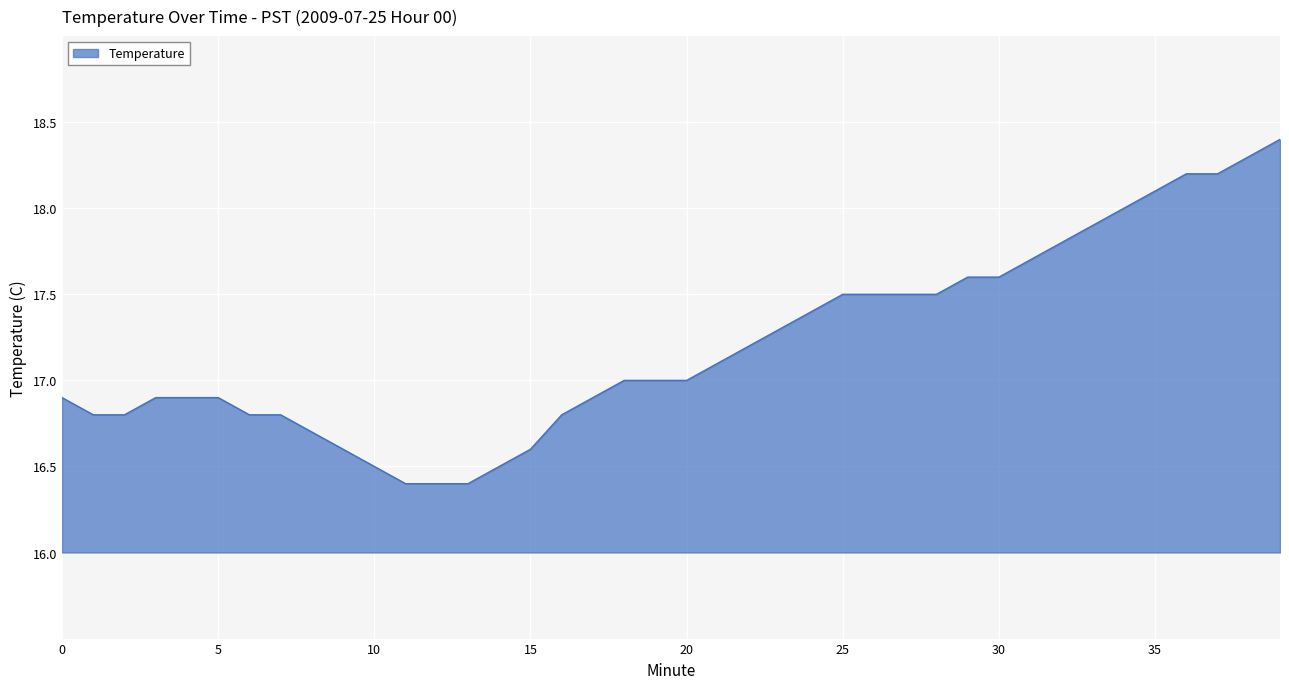

What is the minimum value shown in the chart?

16.4